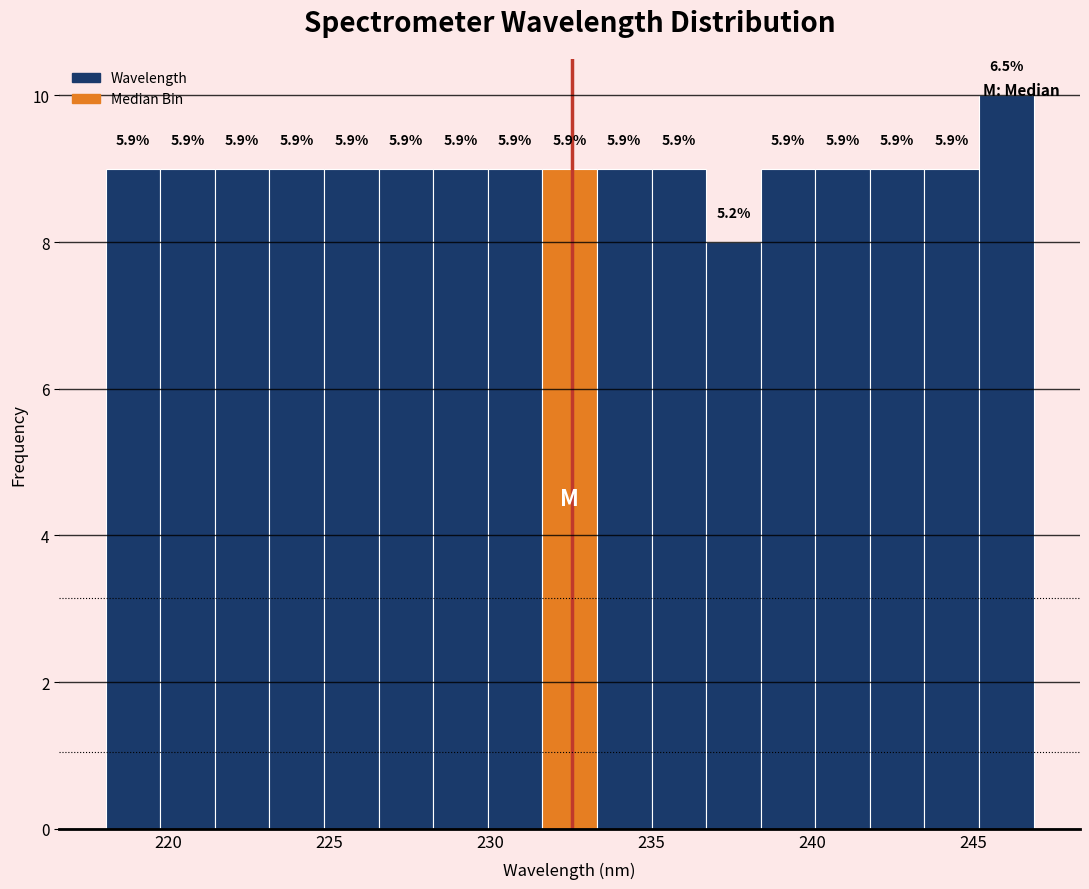

Read against the x-axis, roughly where is the centre of the tallest bar?

246.0